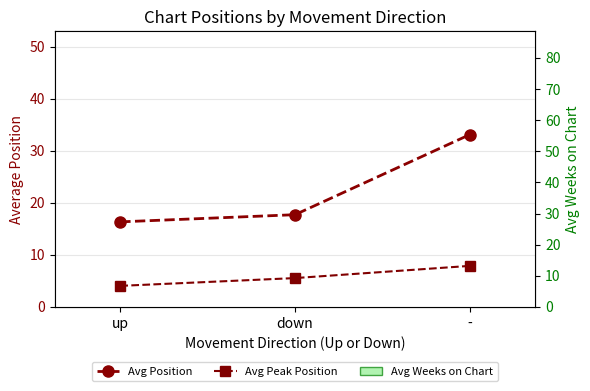

What position from the left is up?

1